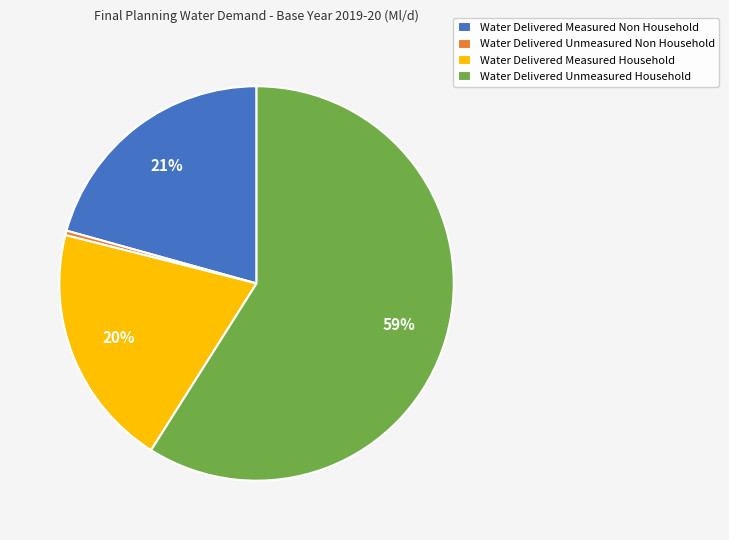

Do Water Delivered Measured Household and Water Delivered Unmeasured Non Household together represent more than half of the pie?

No